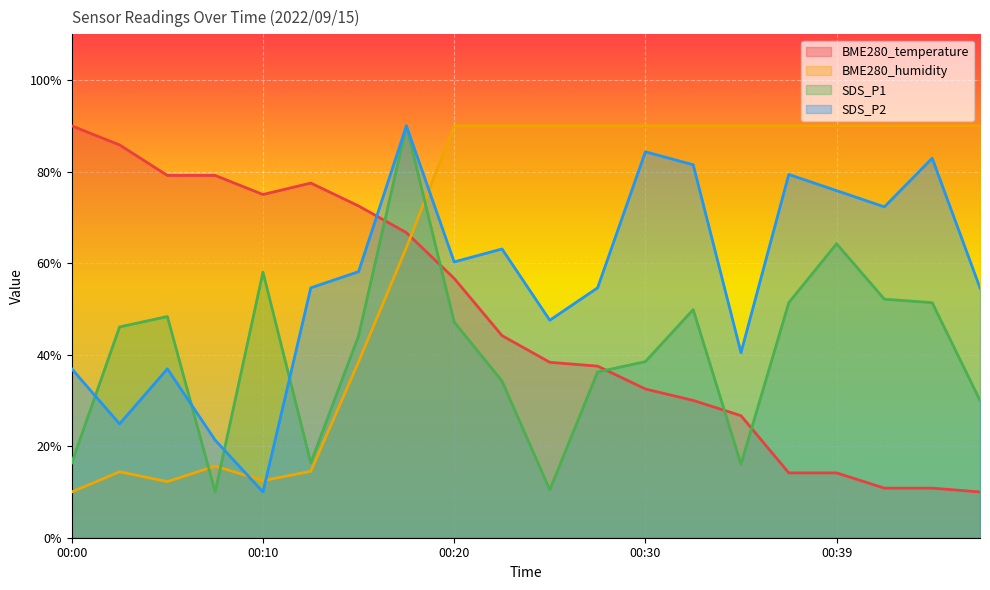

How many lines are shown in the chart?

4